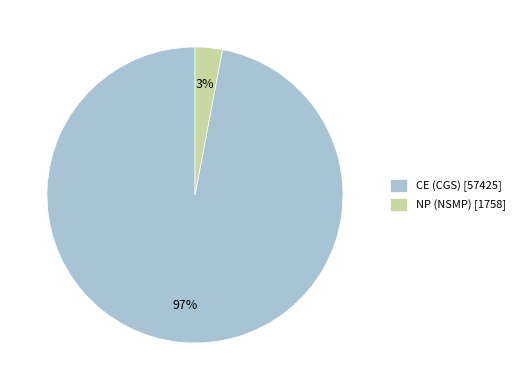

To the nearest percent, what is the combined percentage of CE and NP?

100%